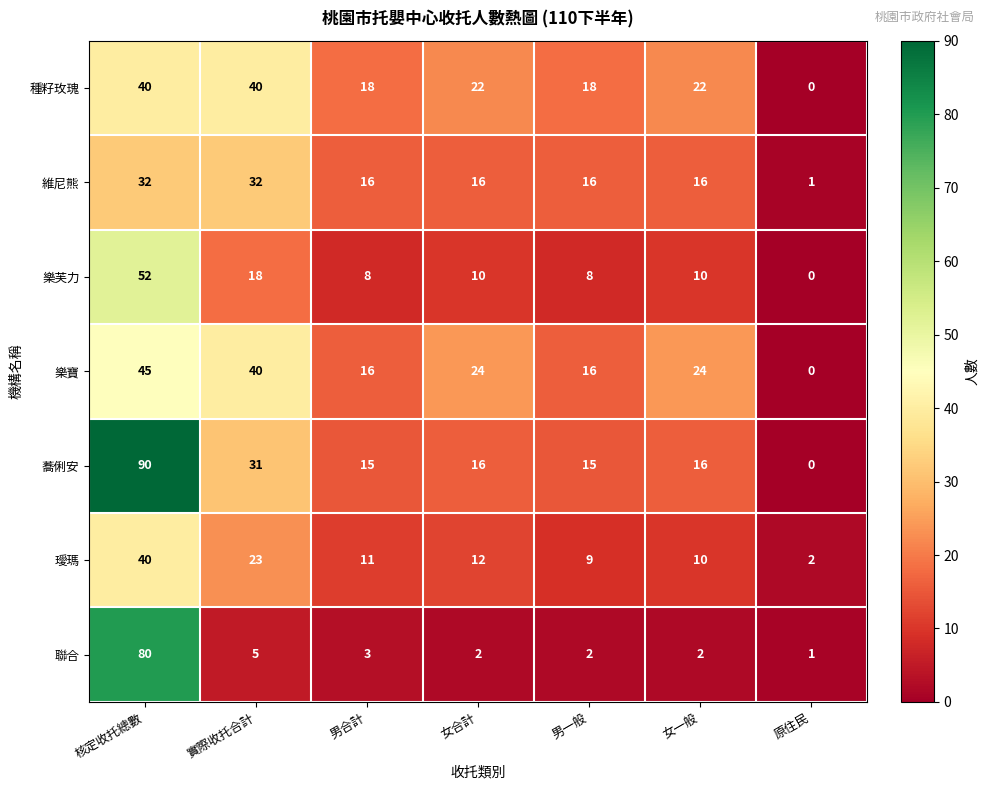

How many data points does each series have?

7